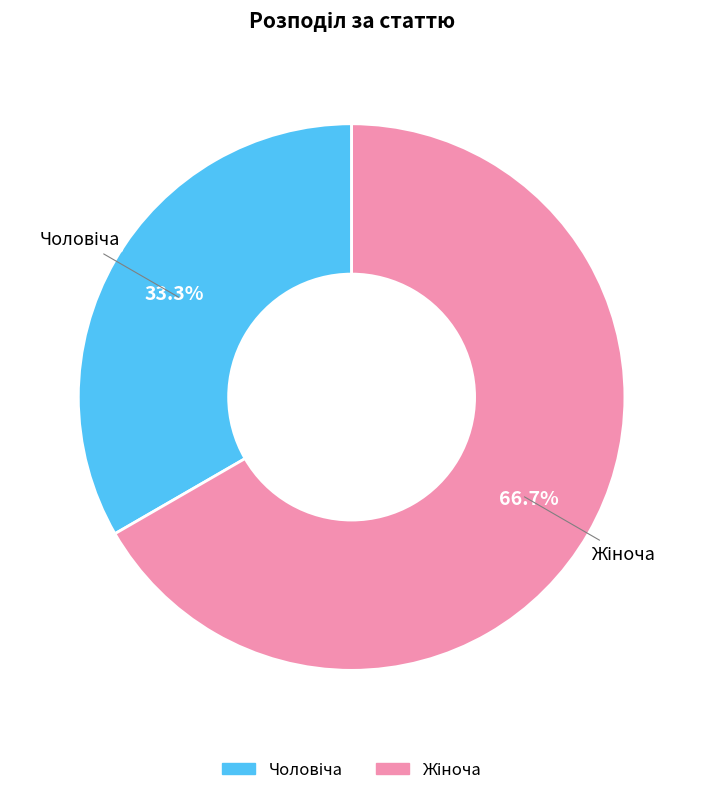

Is there any slice that represents more than half of the pie?

Yes